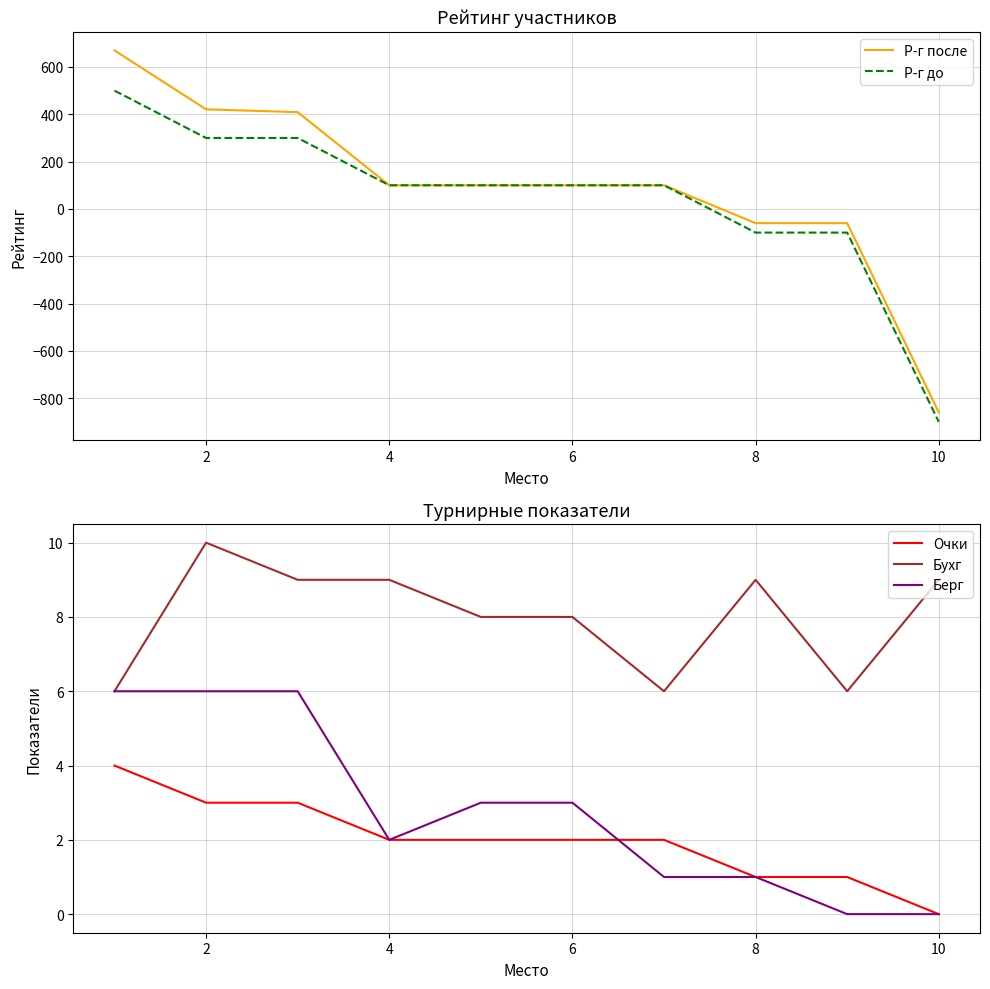

Is it true that Бухг equals 8 at 6?

True